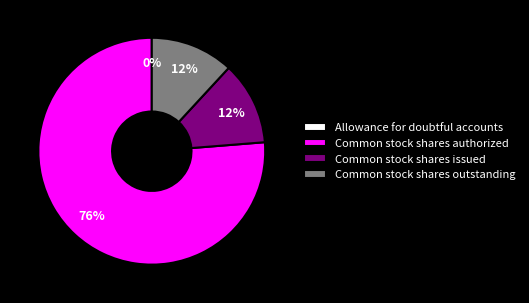

Which slice represents more than half of the pie?

Common stock shares authorized